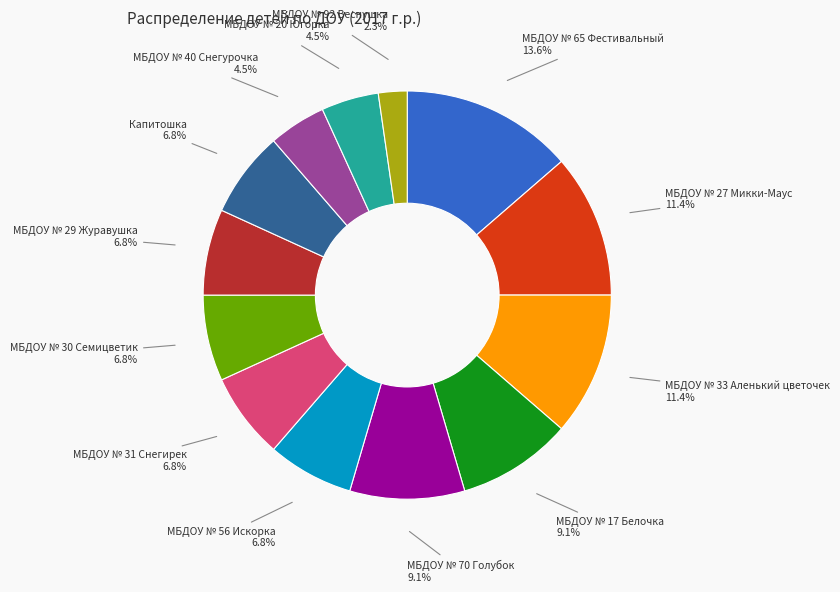

Is there any slice that represents more than half of the pie?

No